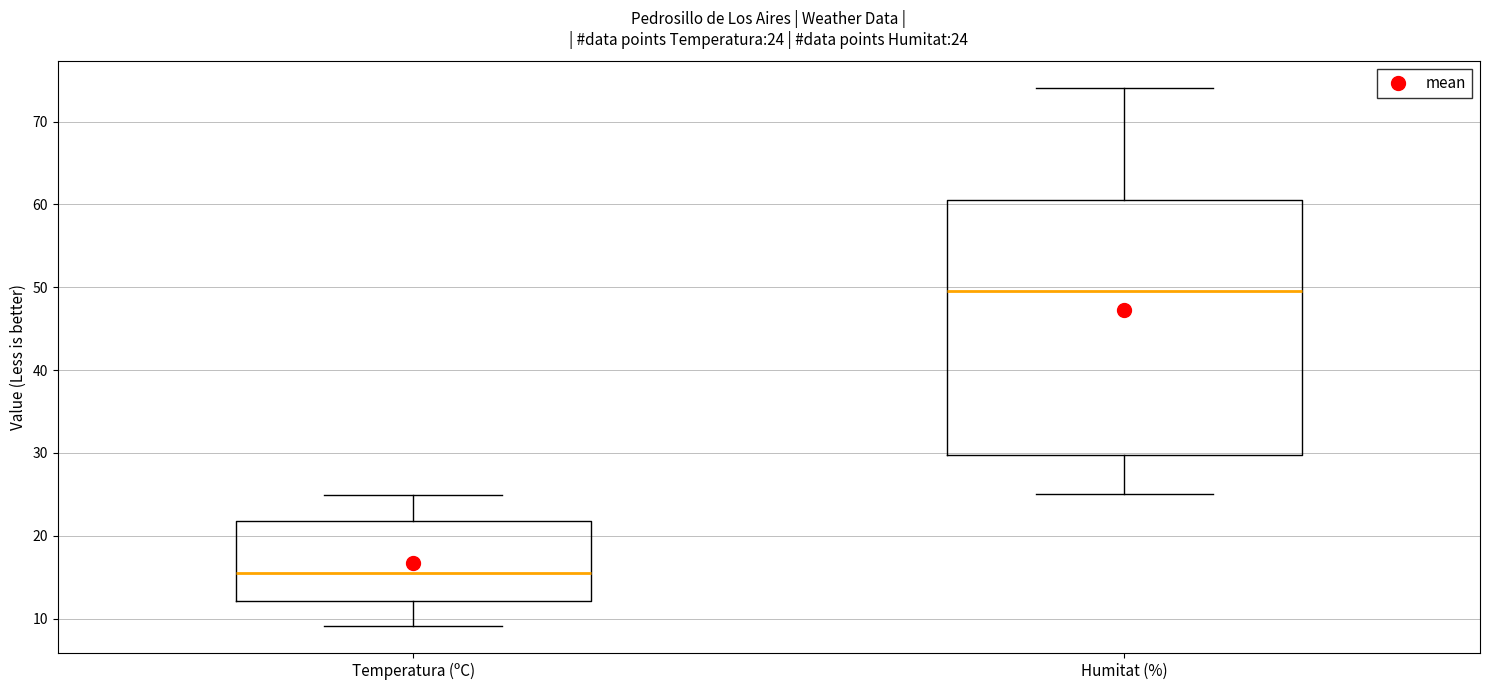

Which box's median line is the lowest?

Temperatura (ºC)